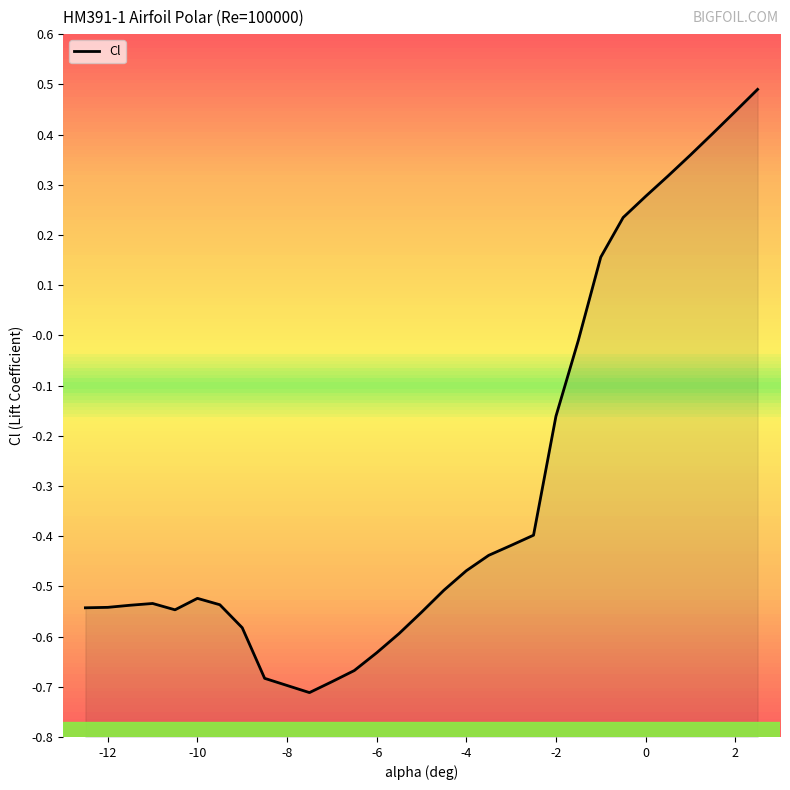

How many distinct data groups are displayed?

1